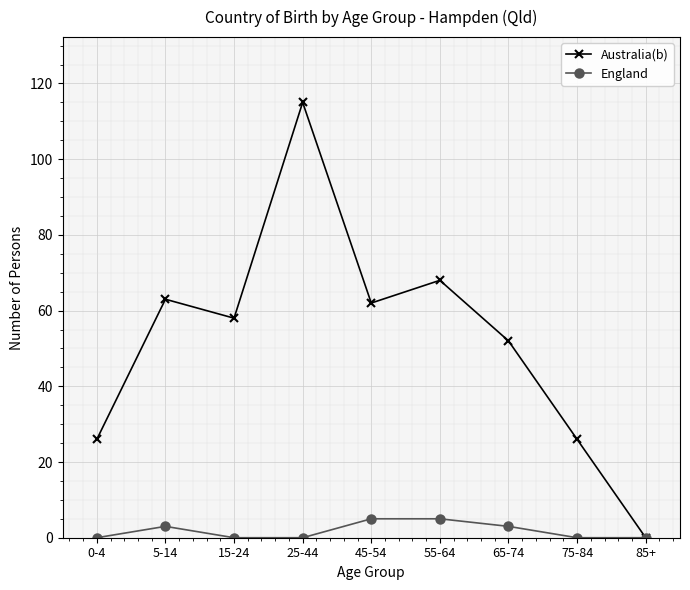

How many values in the Australia(b) series are below 58?

4